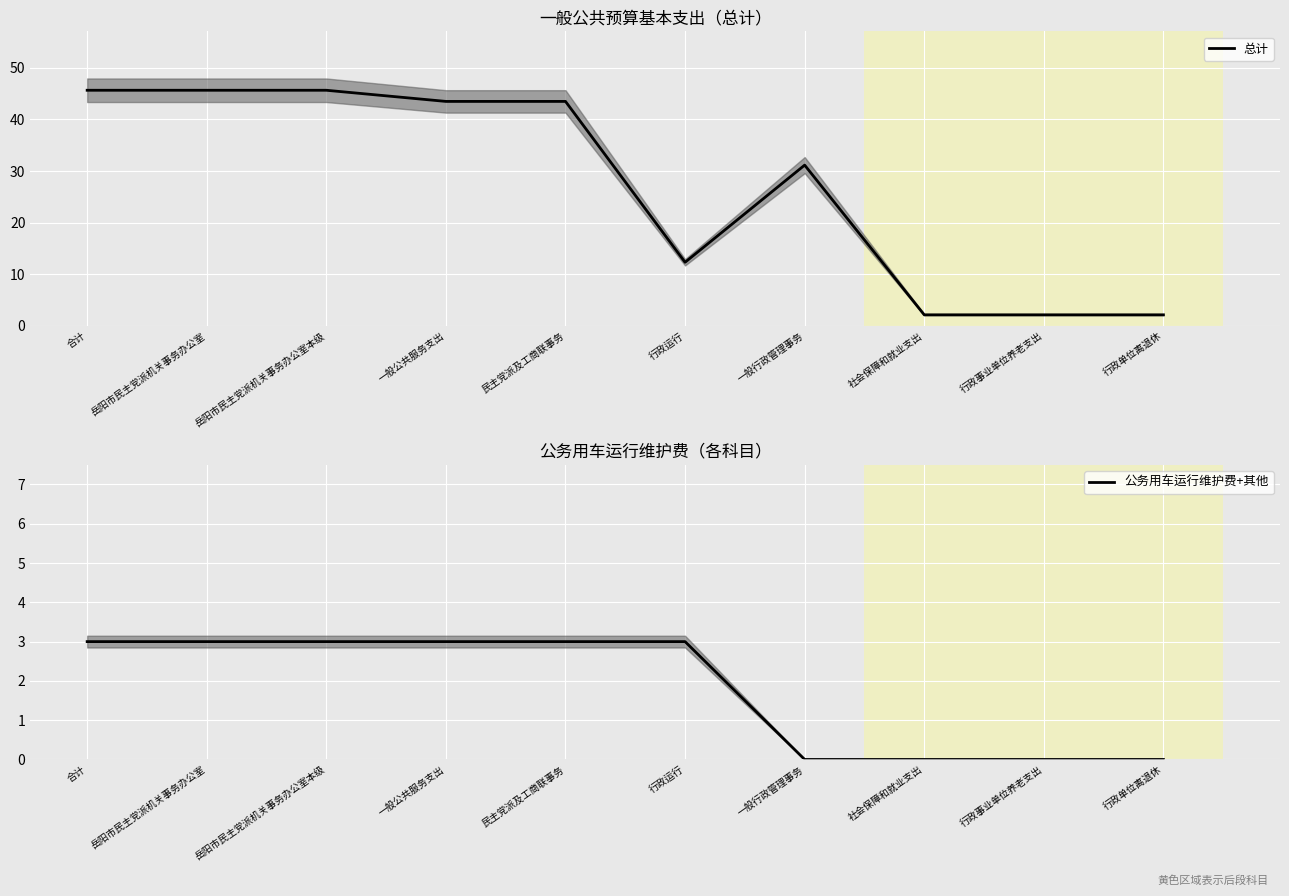

Reading left to right, list all the values displayed in this chart.

总计: 合计=45.6	岳阳市民主党派机关事务办公室=45.6	岳阳市民主党派机关事务办公室本级=45.6	一般公共服务支出=43.5	民主党派及工商联事务=43.5	行政运行=12.3	一般行政管理事务=31.2	社会保障和就业支出=2.2	行政事业单位养老支出=2.2	行政单位离退休=2.2
公务用车运行维护费+其他: 合计=3.0	岳阳市民主党派机关事务办公室=3.0	岳阳市民主党派机关事务办公室本级=3.0	一般公共服务支出=3.0	民主党派及工商联事务=3.0	行政运行=3.0	一般行政管理事务=0.0	社会保障和就业支出=0.0	行政事业单位养老支出=0.0	行政单位离退休=0.0